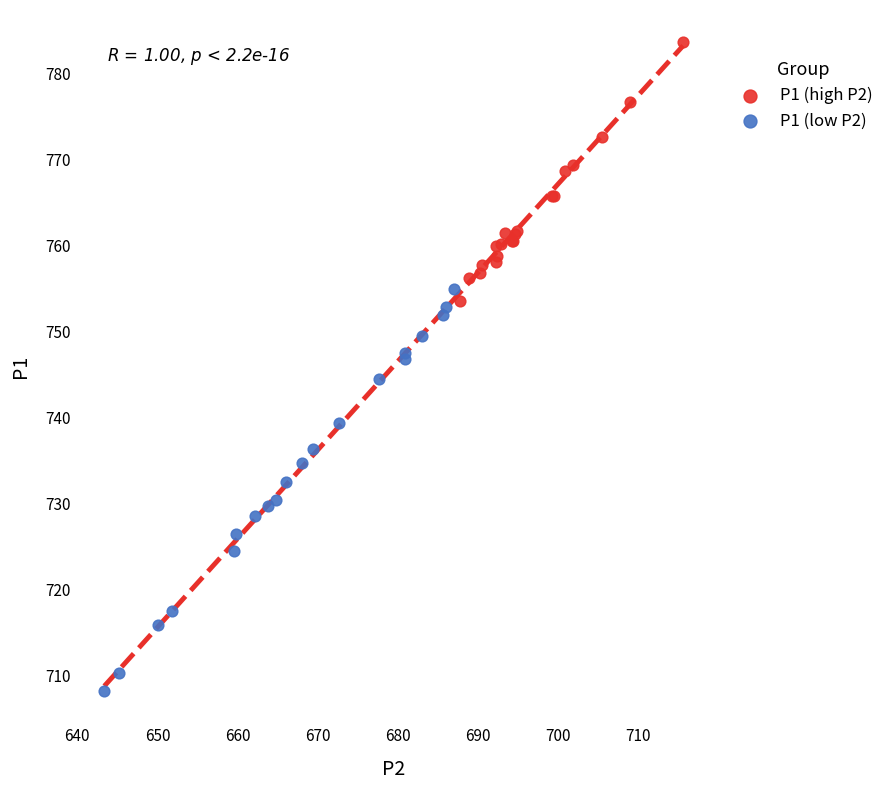

Which series has the largest Y range (max minus min)?

P1 (low P2)